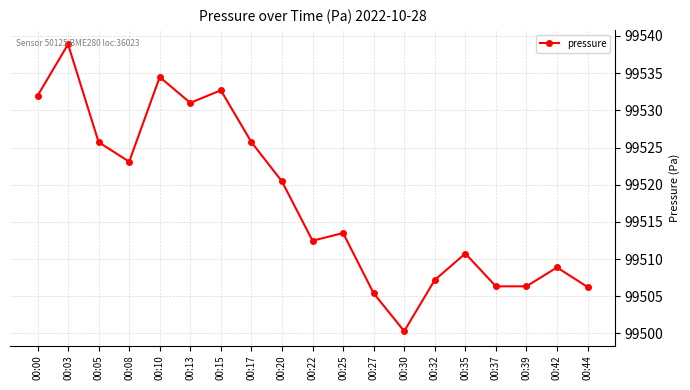

True or false: there are more than 2 points higher than both neighbors.

True